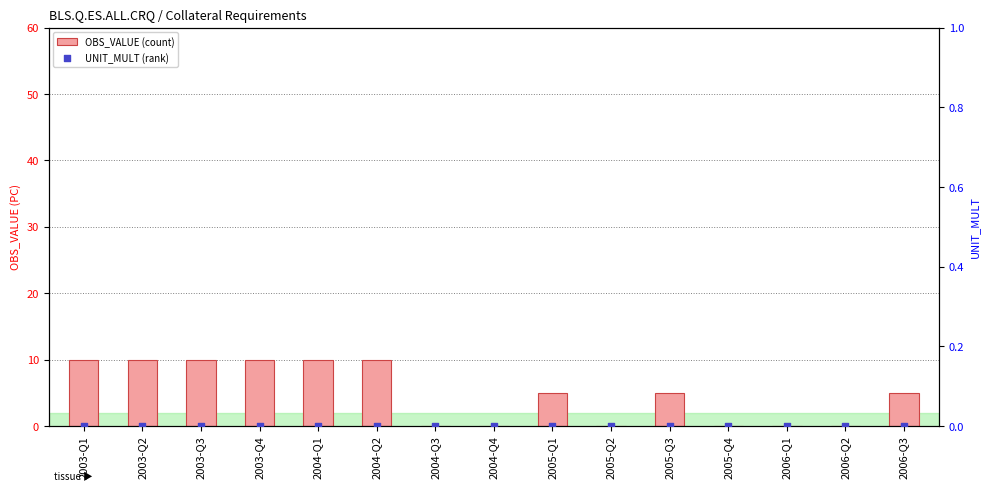

What is the total value across all series at 2006-Q3?

5